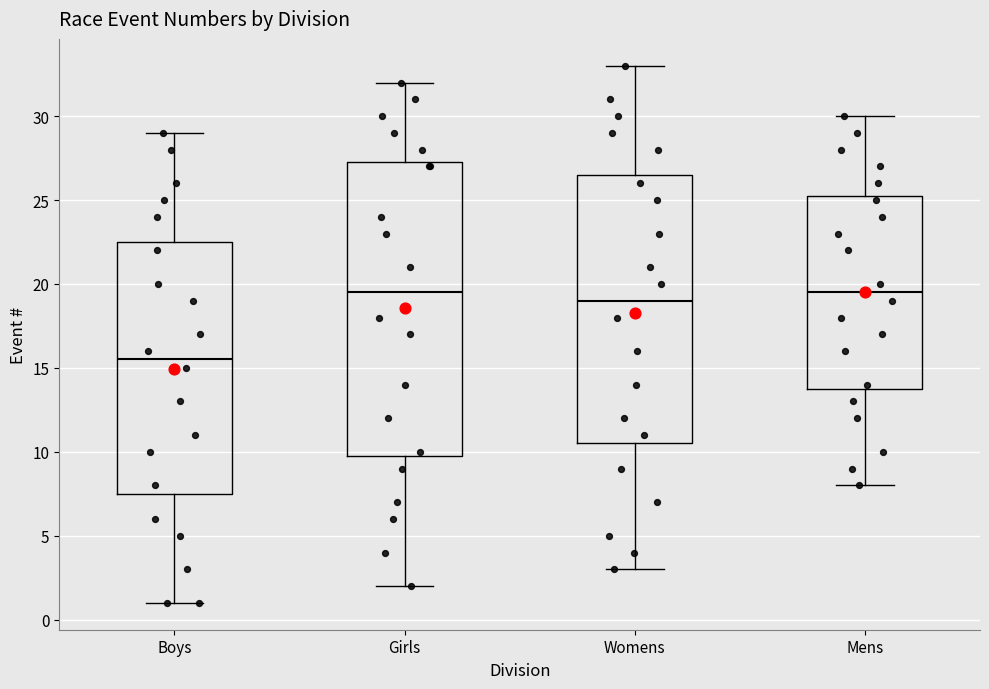

Reading left to right, transcribe this box plot: for each box, give where its median line is, the range the box spans, and where its two whiskers end, as read against the y-axis. The values are not printed on the chart, so give them approximately, as read against the axis.

Boys: median 15.5, box 7.5 to 22.5, whiskers 1.0 to 29.0
Girls: median 19.5, box 10.0 to 27.5, whiskers 2.0 to 32.0
Womens: median 19.0, box 10.5 to 26.5, whiskers 3.0 to 33.0
Mens: median 19.5, box 14.0 to 25.5, whiskers 8.0 to 30.0